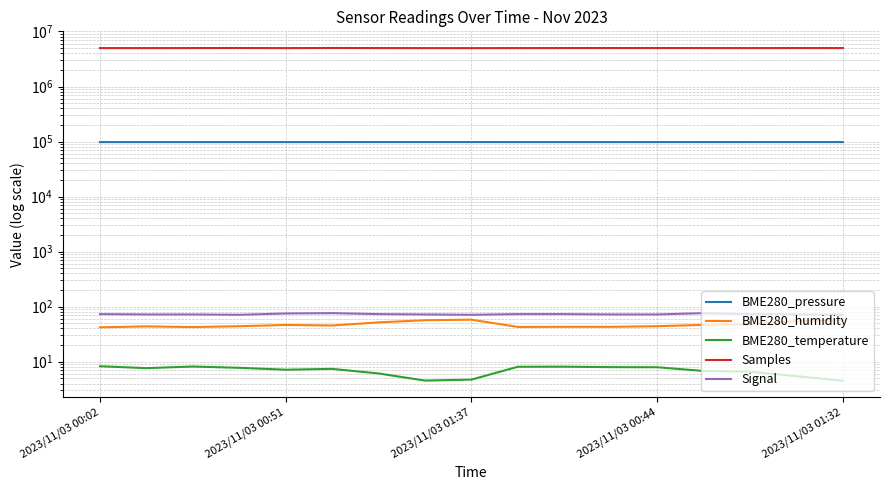

How many lines are shown in the chart?

5